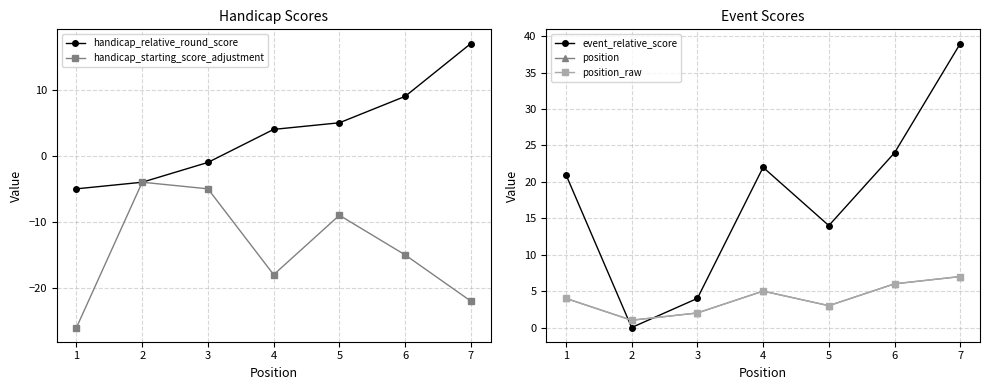

The handicap_starting_score_adjustment series shows -5 at 3. True or false?

True